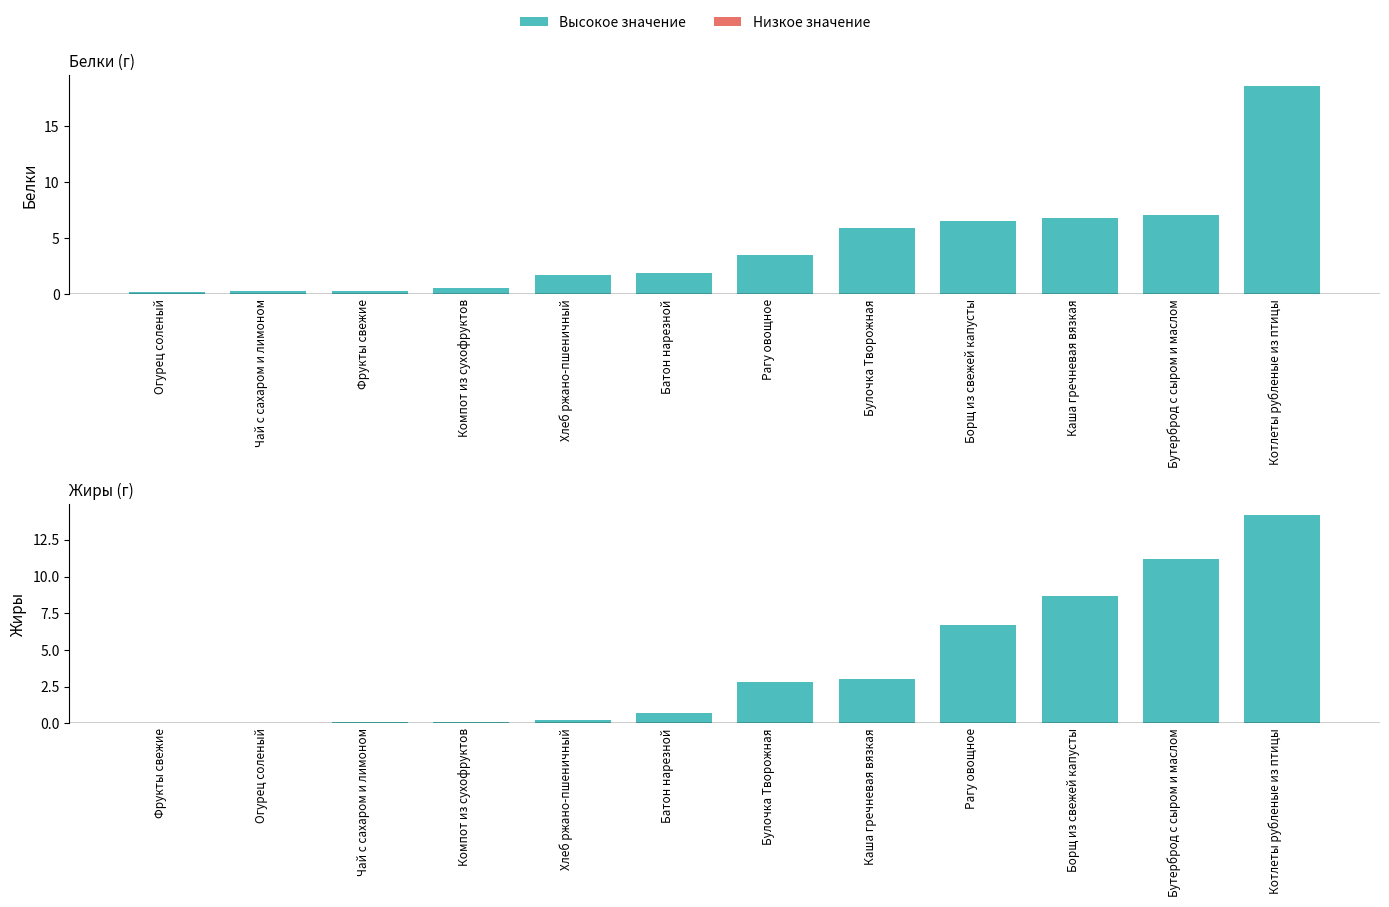

How many data points in Жиры (г) are less than 2?

6